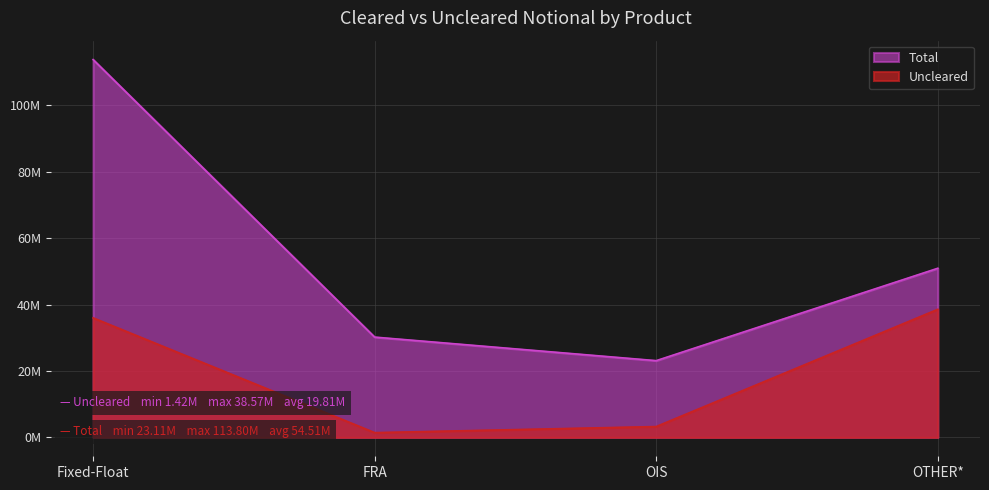

Reading left to right, transcribe all the data shown in this chart.

Uncleared: 35990499	1424422	3259890	38572047
Total: 113798606	30205808	23112120	50937934